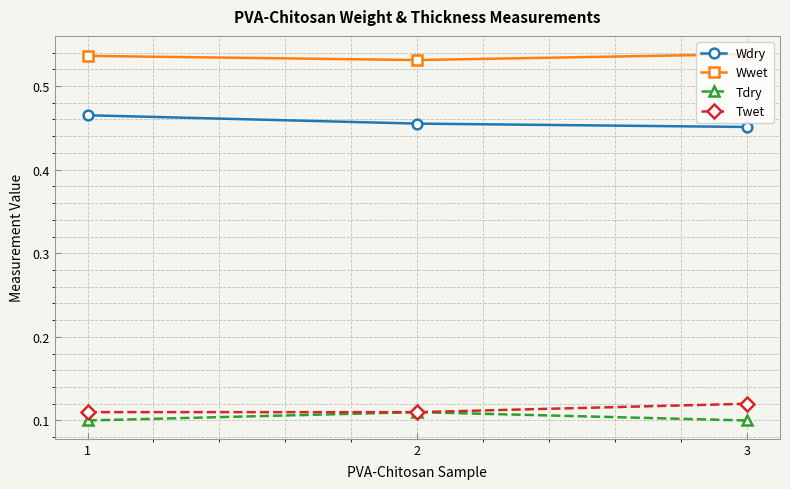

Is this an area chart (filled region under the line)?

No